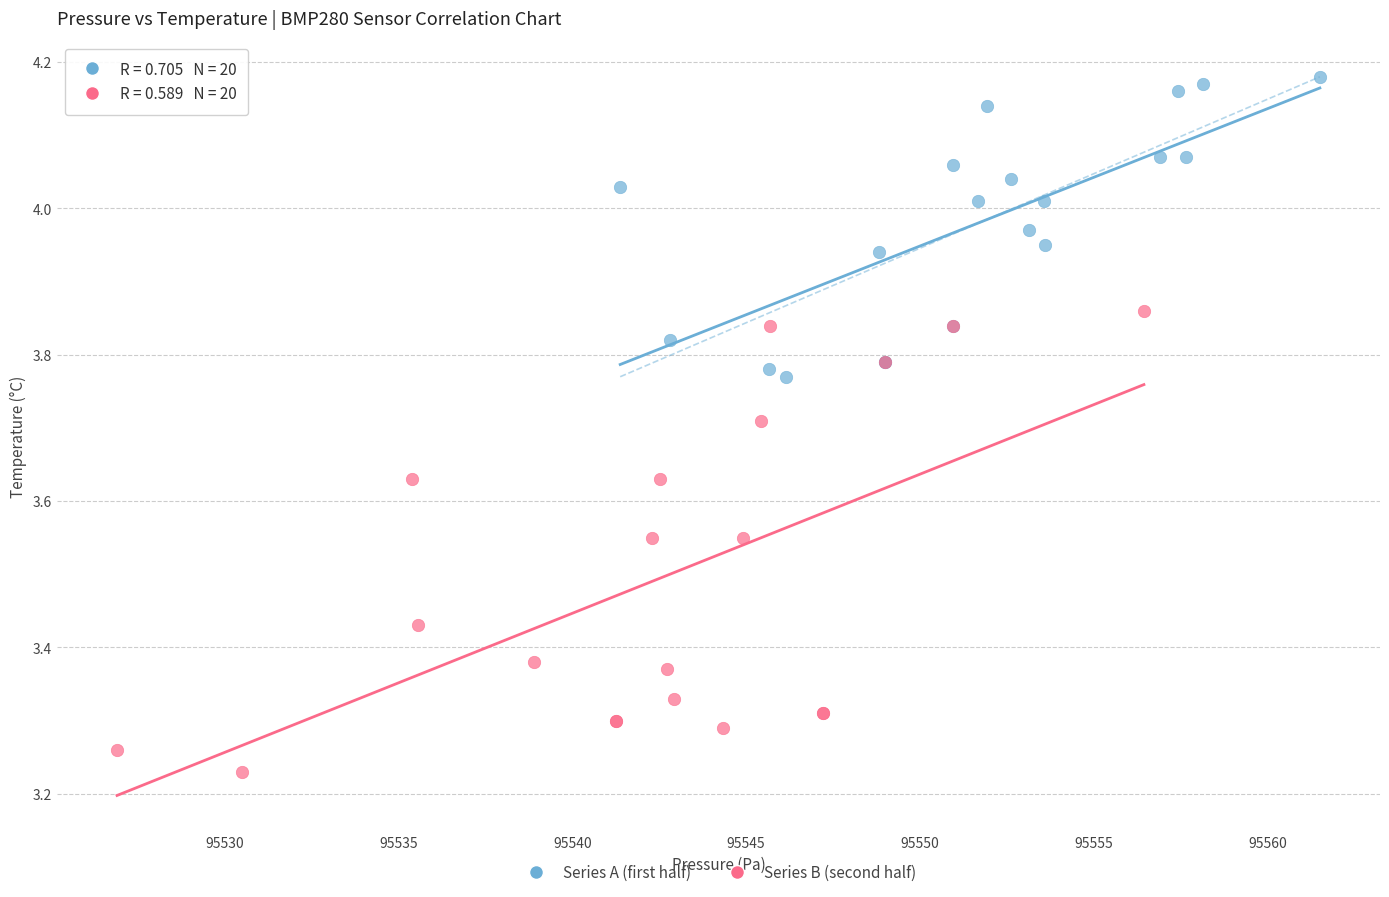

Which series reaches the maximum Y coordinate?

Series A (first half)